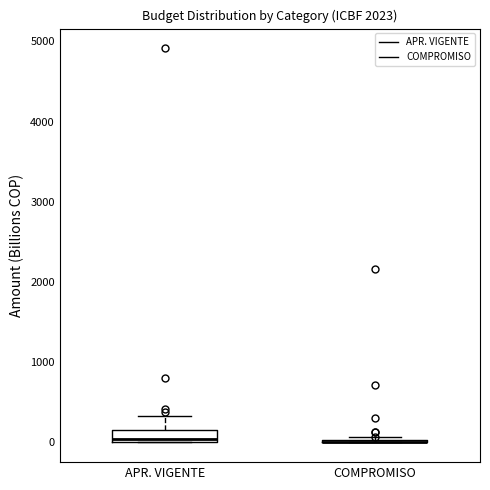

Comparing the boxes themselves (not the whiskers), which one is the tallest?

APR. VIGENTE